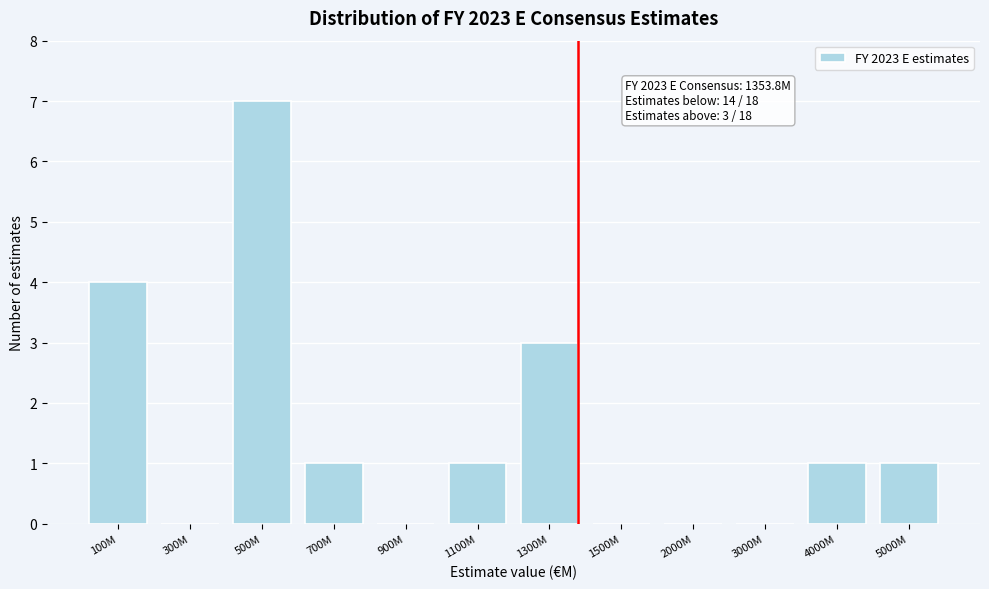

Reading left to right, extract all data points from this chart.

100M=4	300M=0	500M=7	700M=1	900M=0	1100M=1	1300M=3	1500M=0	2000M=0	3000M=0	4000M=1	5000M=1